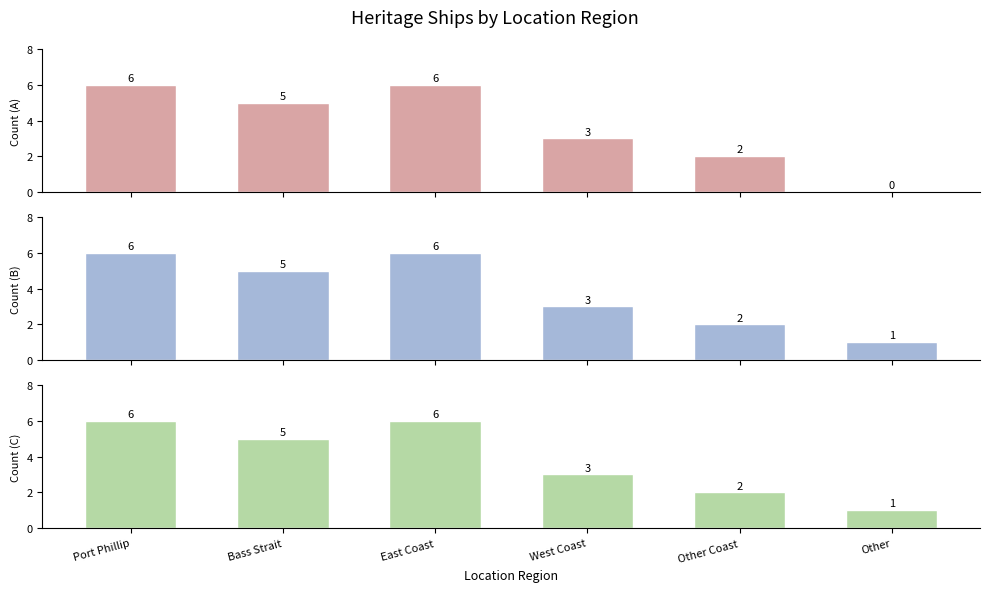

What are all the series names shown in the legend?

Count (A), Count (B), Count (C)